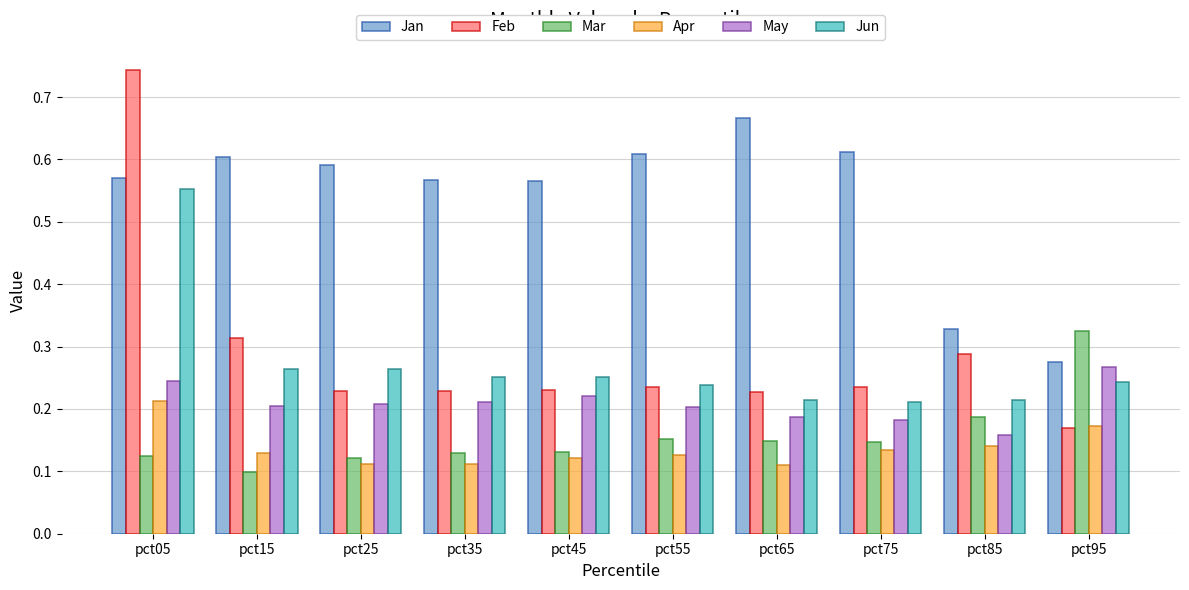

Does the chart contain any negative values?

No